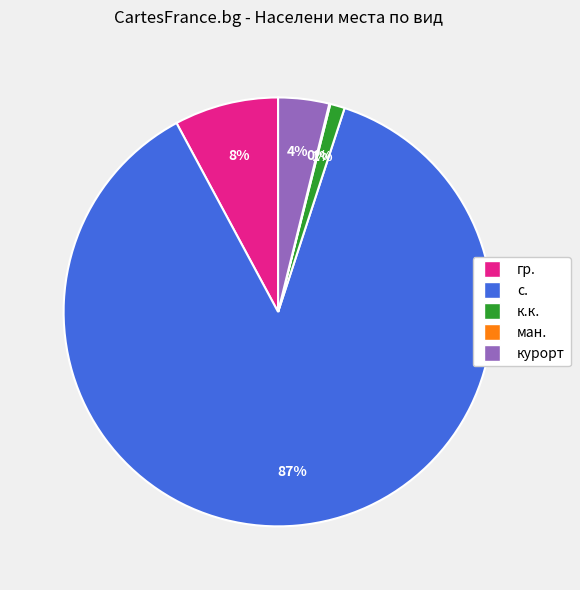

Is there any slice that represents more than half of the pie?

Yes